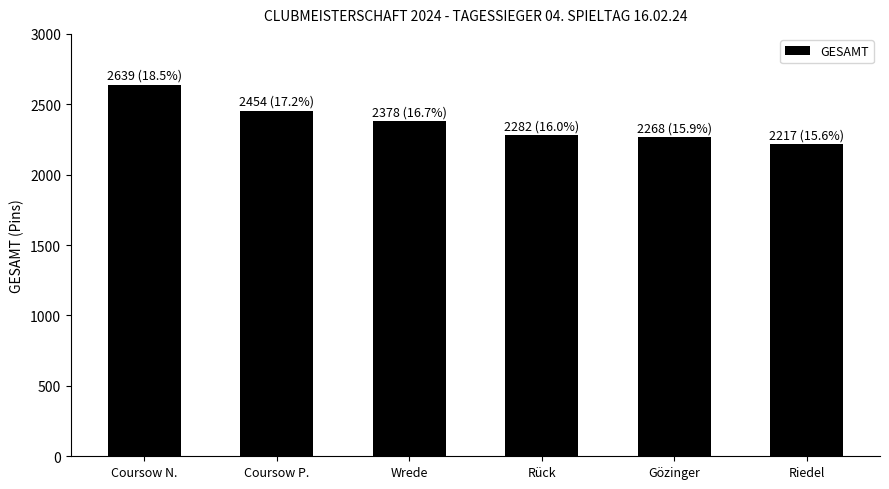

How many values are below 2378?

3